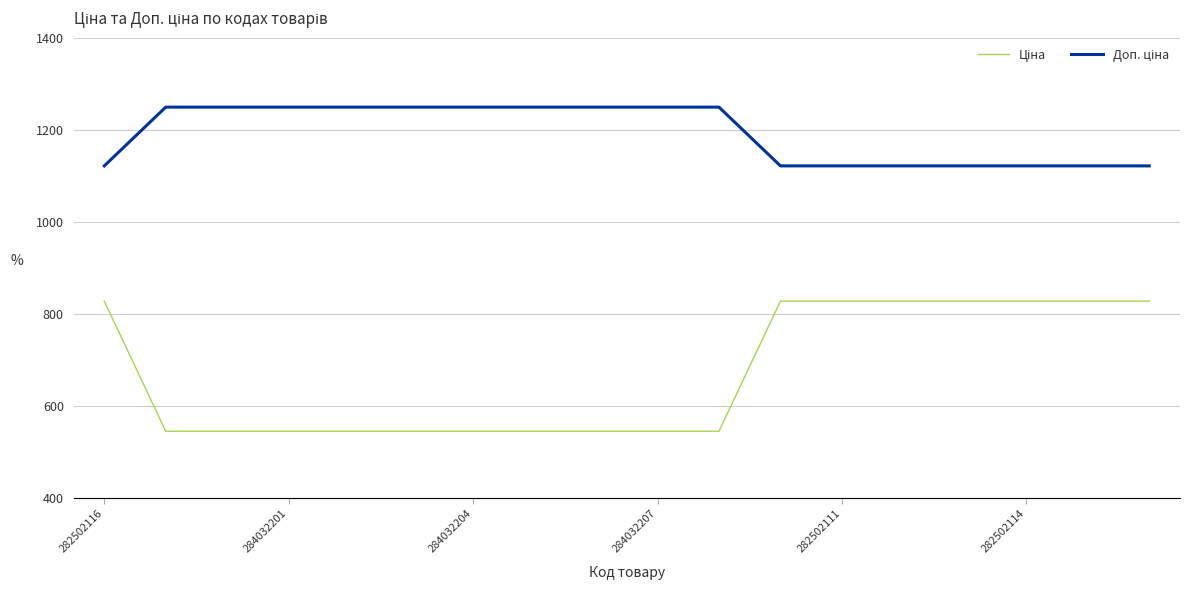

What is the minimum value shown in the chart?

545.0